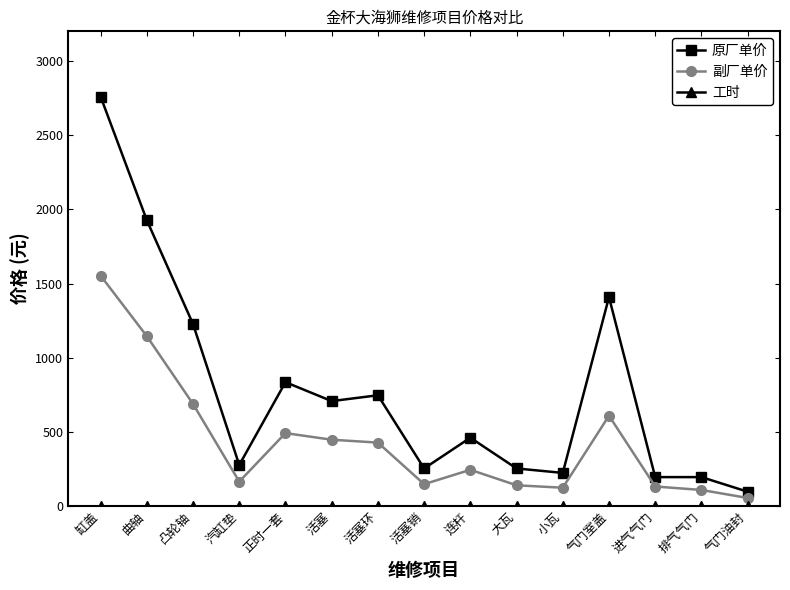

Is it true that 原厂单价 equals 511.8 at 气门室盖?

False